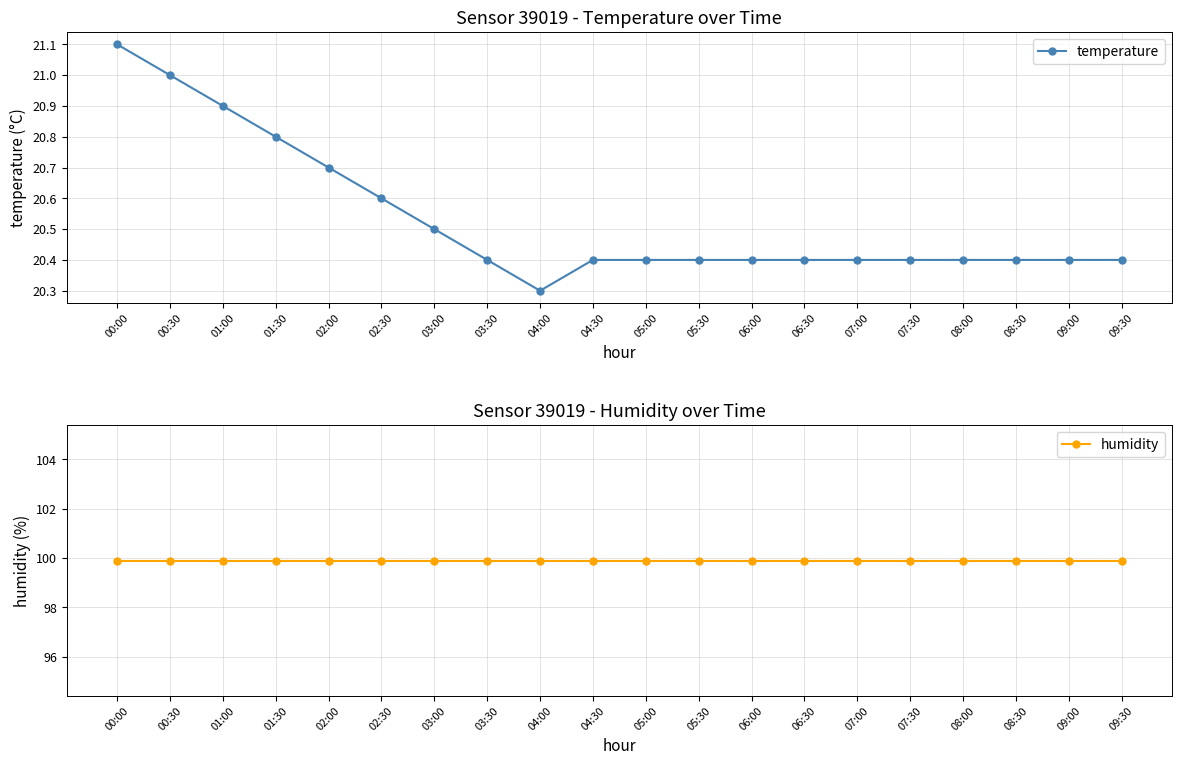

Rank the categories by temperature value from highest to lowest.

00:00, 00:30, 01:00, 01:30, 02:00, 02:30, 03:00, 03:30, 04:30, 05:00, 05:30, 06:00, 06:30, 07:00, 07:30, 08:00, 08:30, 09:00, 09:30, 04:00